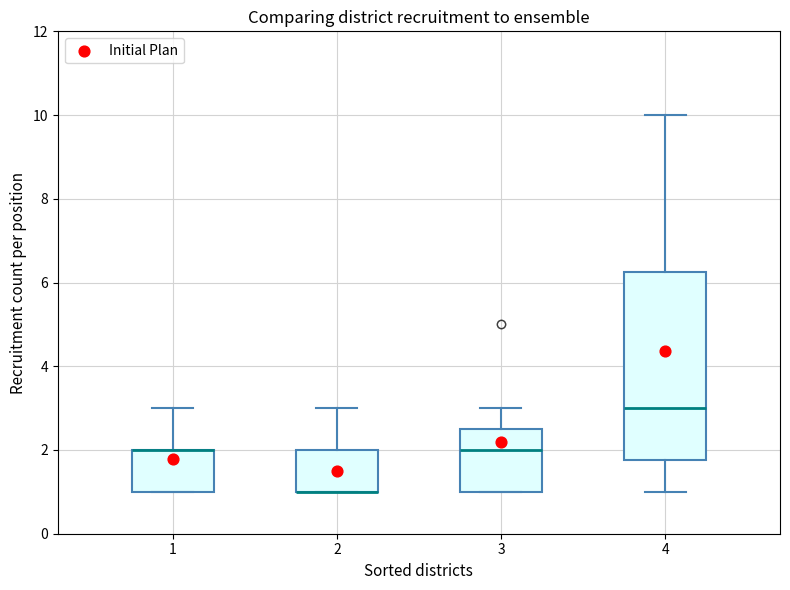

Reading left to right, read every box against the y-axis: the position of its median line, the range the box covers, and the ends of its whiskers. The values are not printed on the chart, so give them approximately, as read against the axis.

1: median 2.0 (drawn on the box's upper edge), box 1.0 to 2.0, whiskers 1.0 to 3.0
2: median 1.0 (drawn on the box's lower edge), box 1.0 to 2.0, whiskers 1.0 to 3.0
3: median 2.0, box 1.0 to 2.6, whiskers 1.0 to 3.0
4: median 3.0, box 1.8 to 6.2, whiskers 1.0 to 10.0